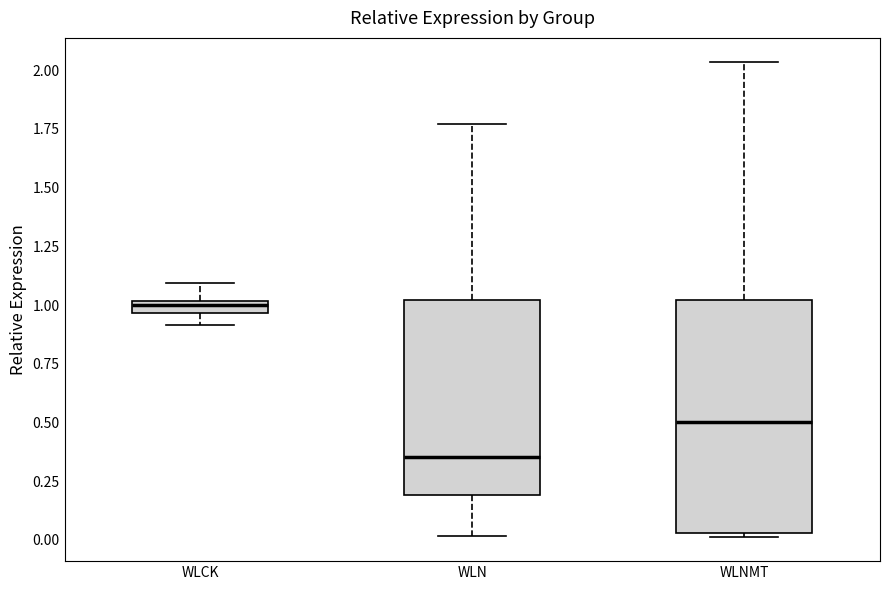

Where does the upper whisker of the box for WLNMT end on the y-axis? The values are not printed on the chart, so give them approximately, as read against the axis.

2.05